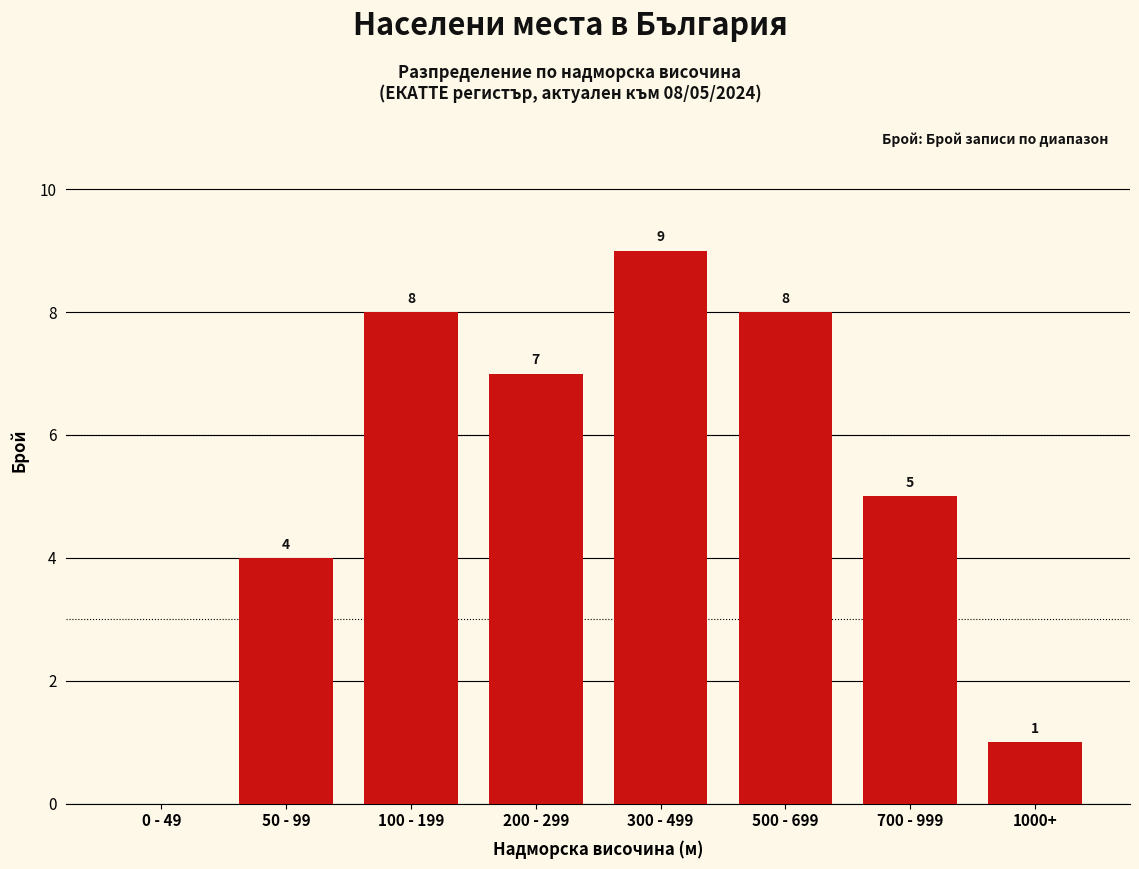

Reading right to left, extract all data points from this chart.

1000+=1	700 - 999=5	500 - 699=8	300 - 499=9	200 - 299=7	100 - 199=8	50 - 99=4	0 - 49=0